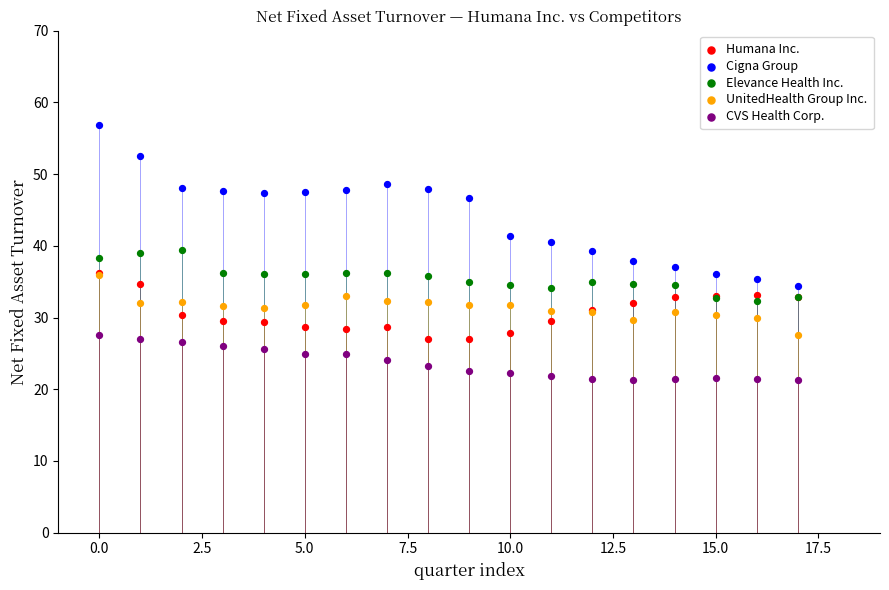

Which series contains the highest Y value?

Cigna Group